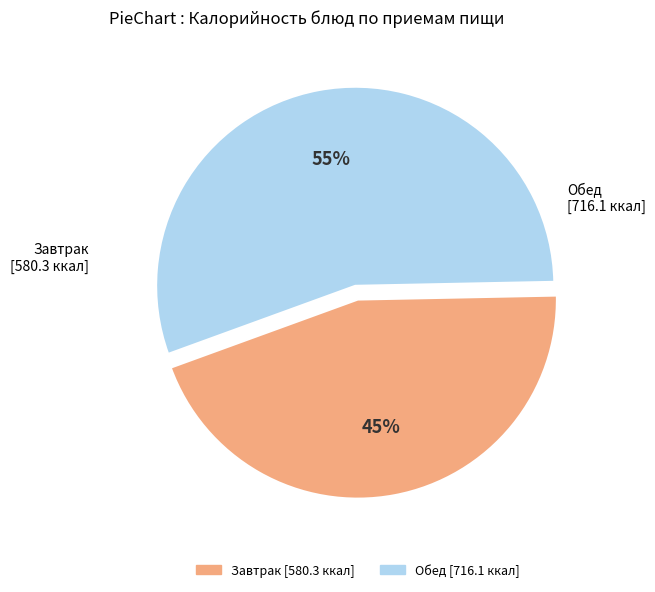

To the nearest percent, what is the difference between the largest and smallest slice percentages?

10%